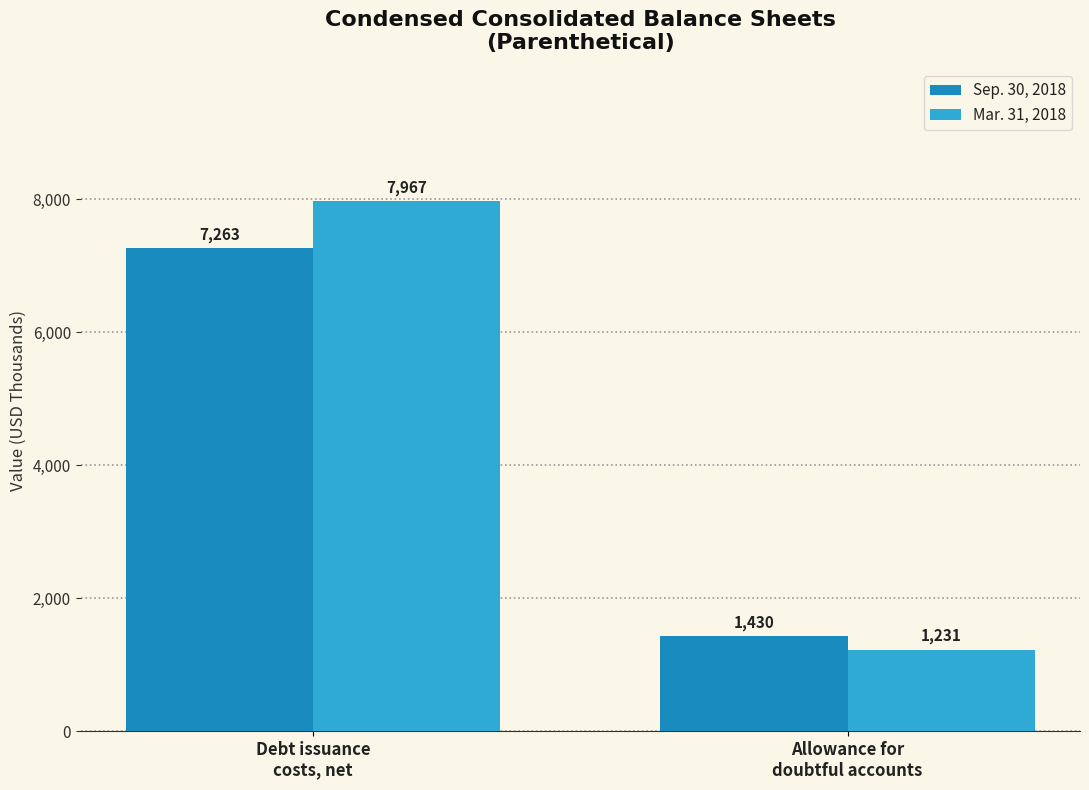

Which series has the largest range (max minus min)?

Mar. 31, 2018